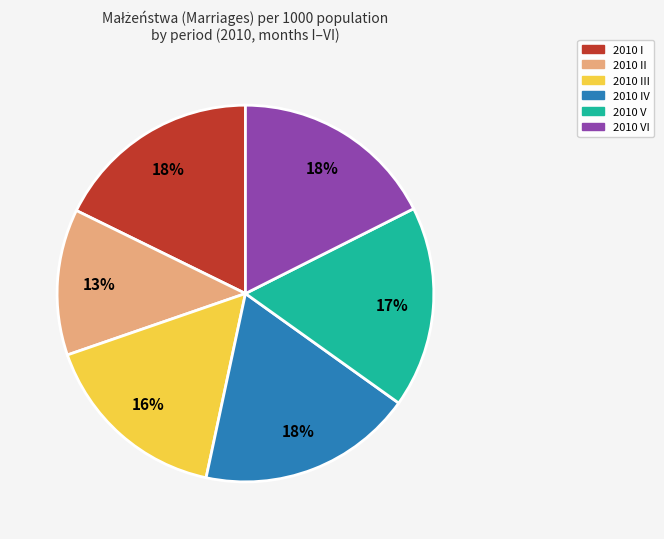

Is there any slice that represents more than half of the pie?

No